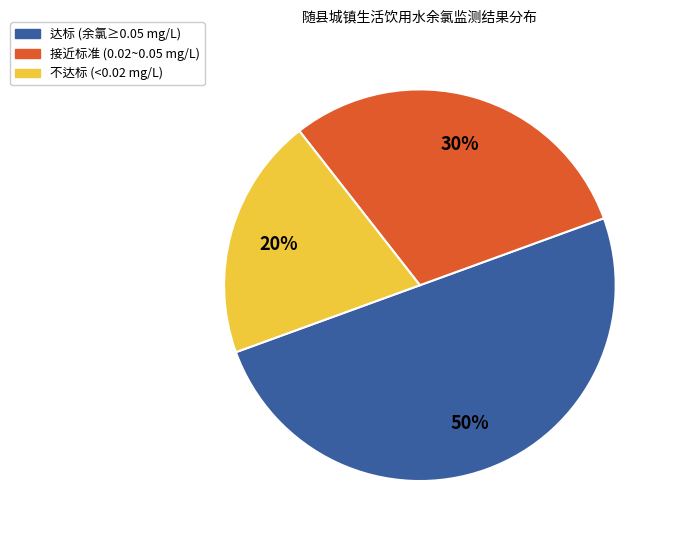

To the nearest percent, what is the difference between the largest and smallest slice percentages?

30%